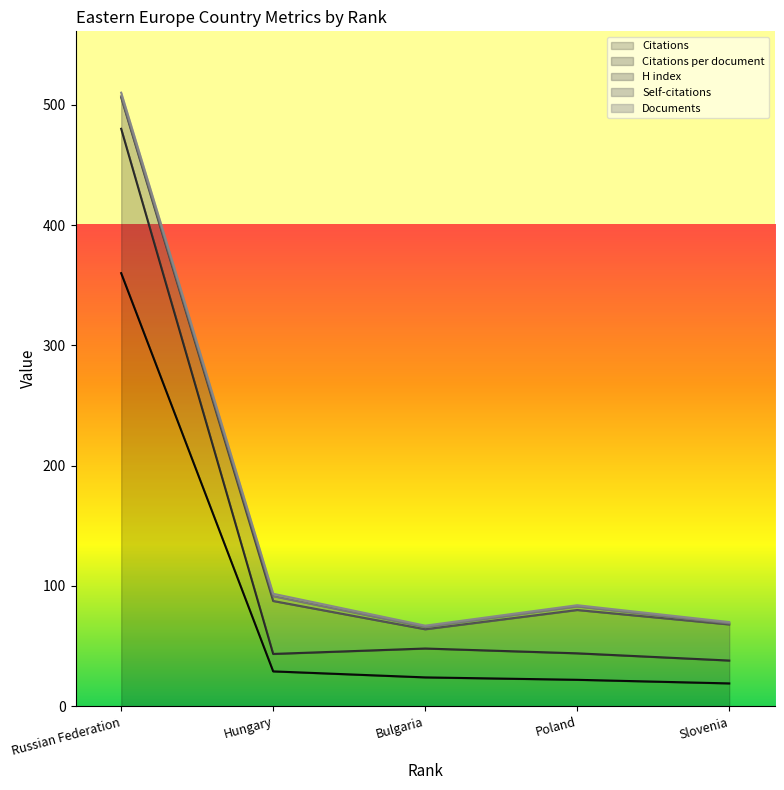

At which label does Self-citations reach its minimum?

Russian Federation